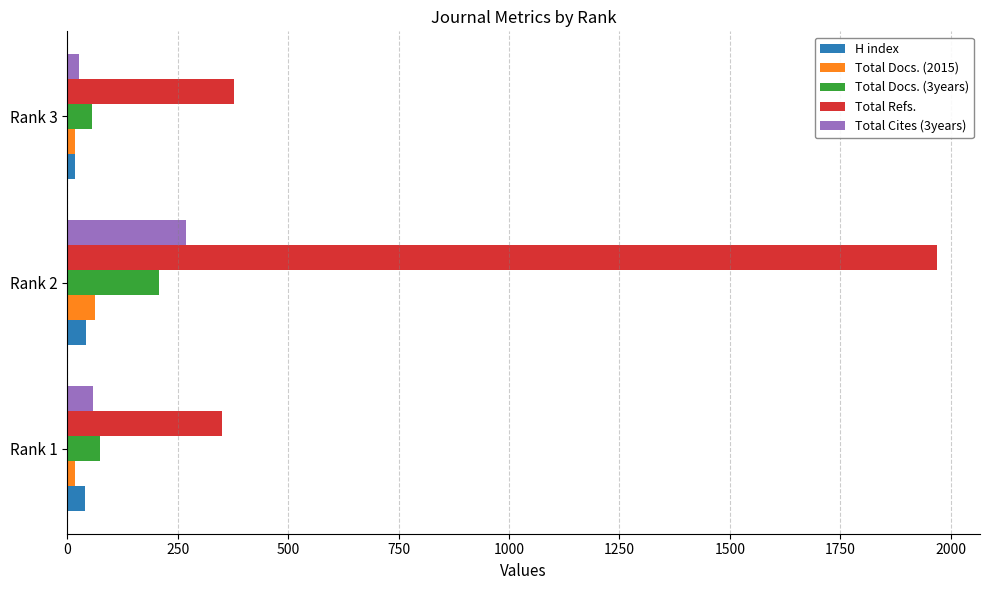

Between Rank 1 and Rank 2, which series saw the biggest shift?

Total Refs.